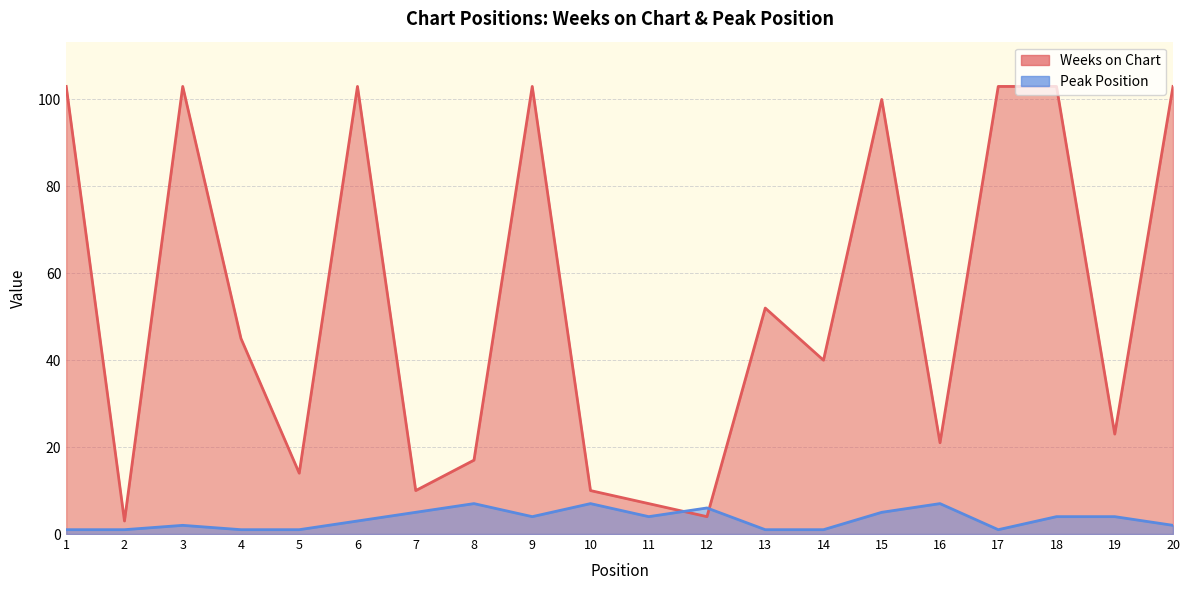

At which category is the sum across all series the highest?

9